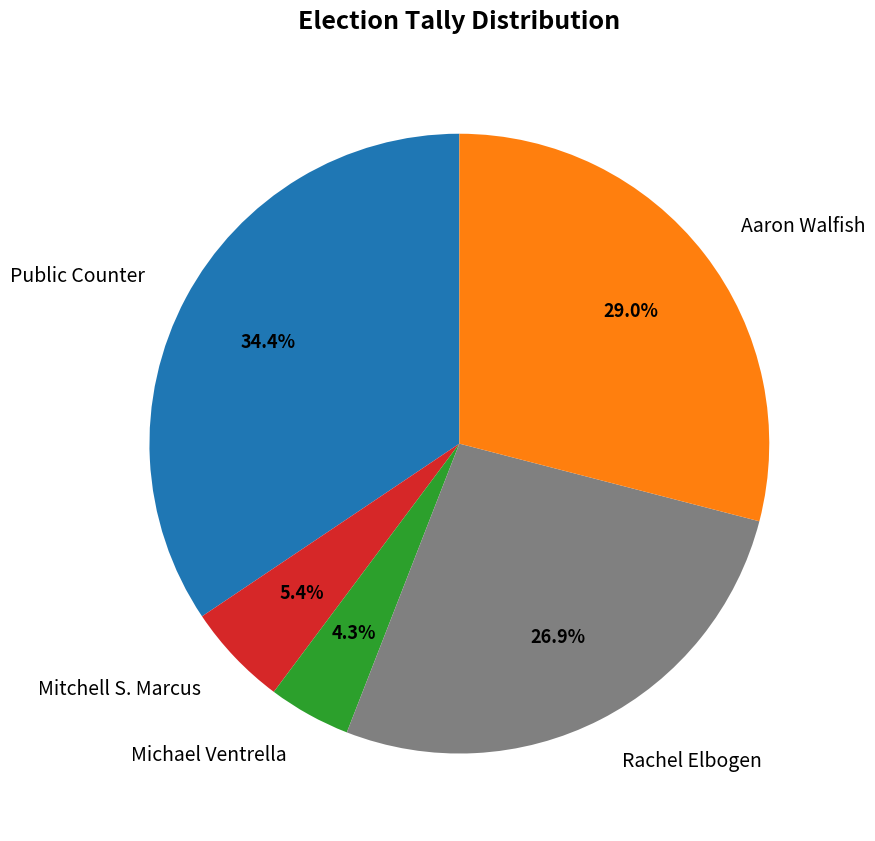

How many segments does this pie chart have?

5